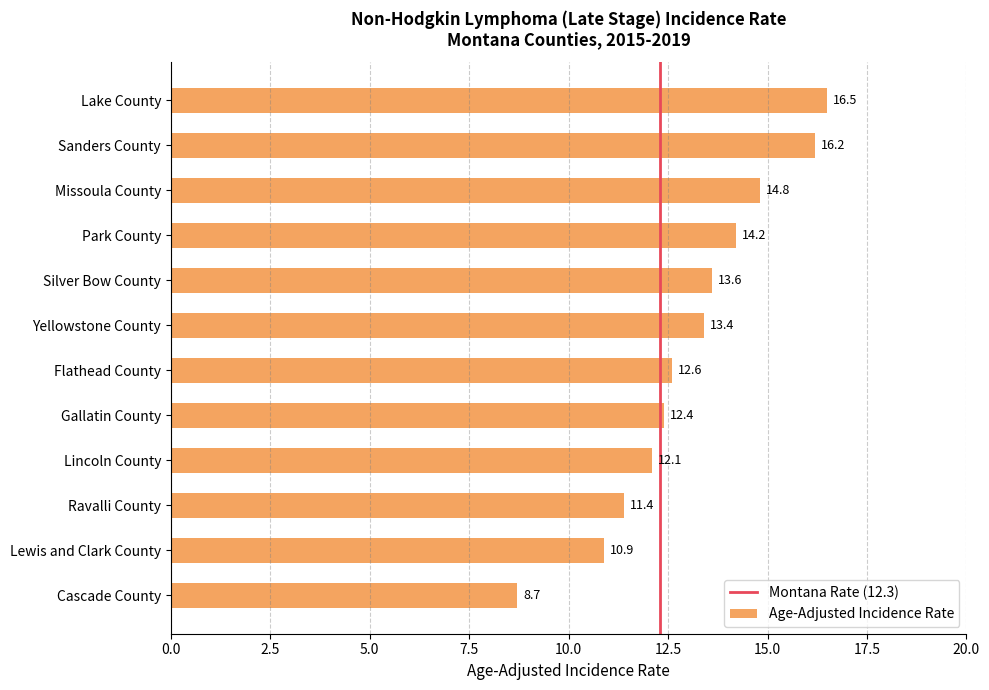

List the labels in order of value, smallest first.

Cascade County, Lewis and Clark County, Ravalli County, Lincoln County, Gallatin County, Flathead County, Yellowstone County, Silver Bow County, Park County, Missoula County, Sanders County, Lake County